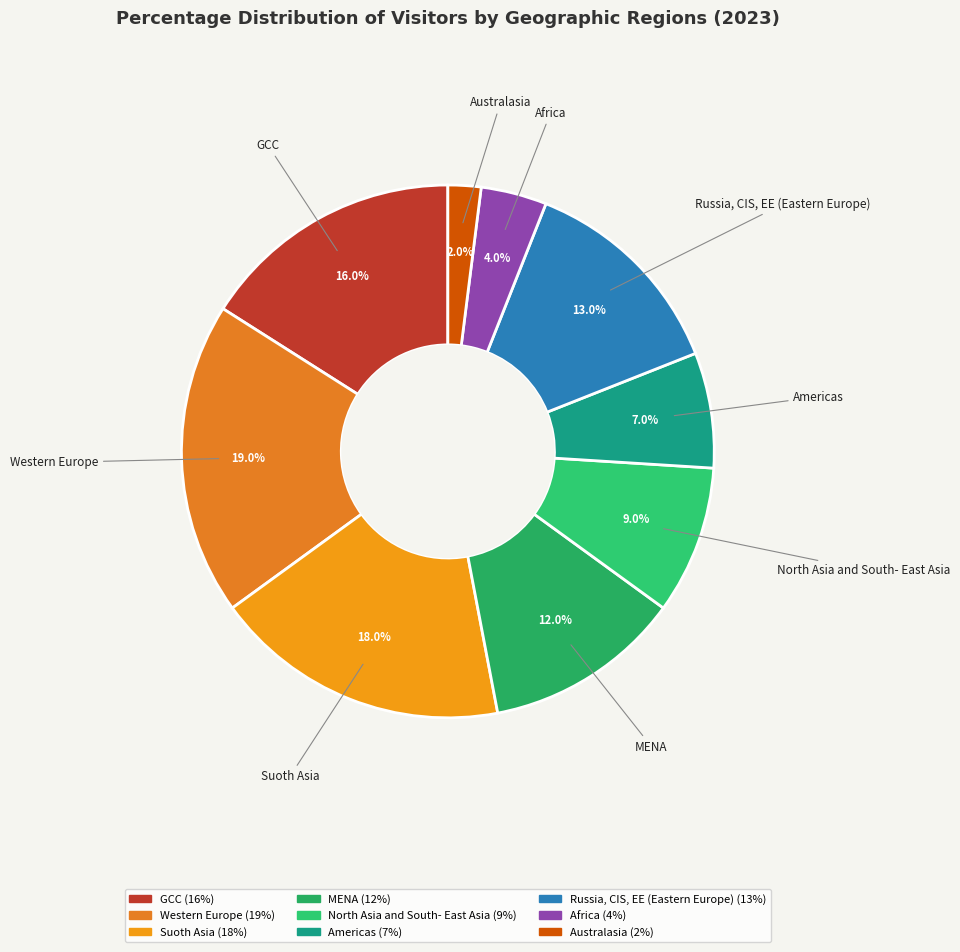

How many slices are in this pie chart?

9